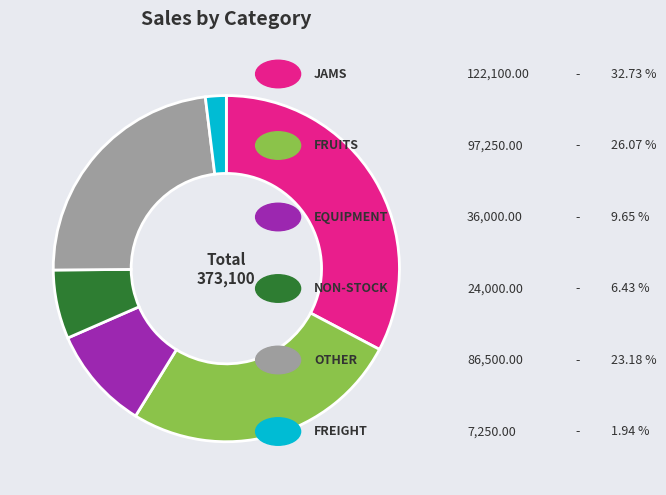

Is there a majority slice in this chart?

No